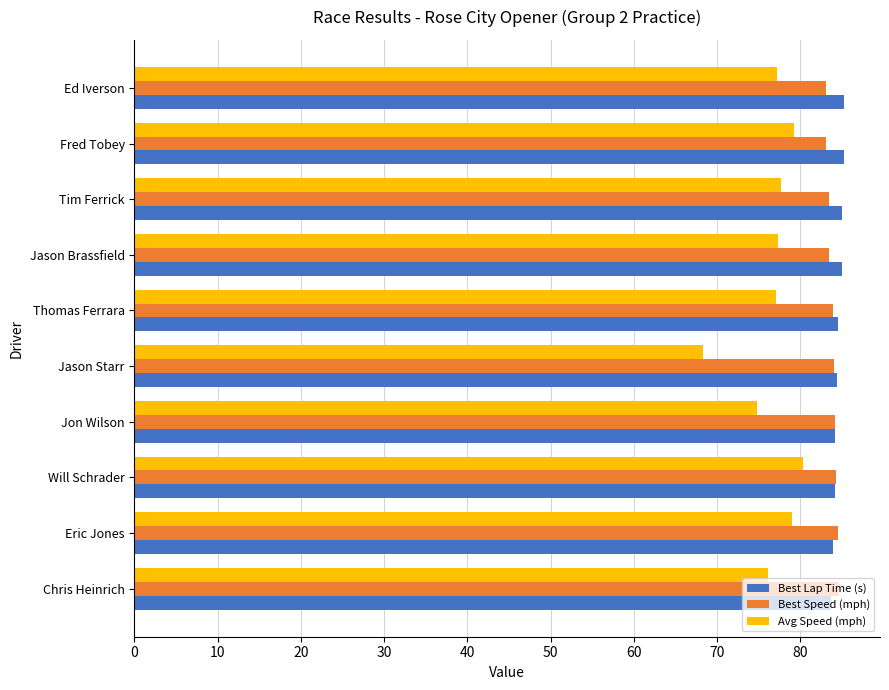

What is the maximum value for Avg Speed (mph)?

80.4